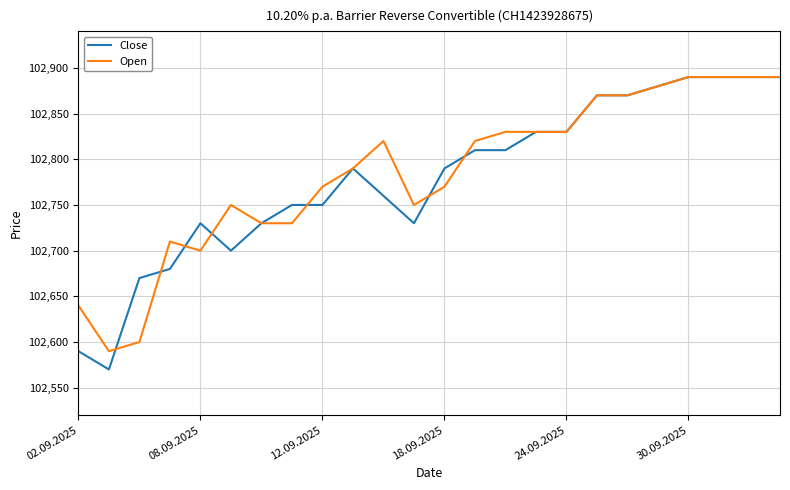

Which series has the widest spread of values?

Close